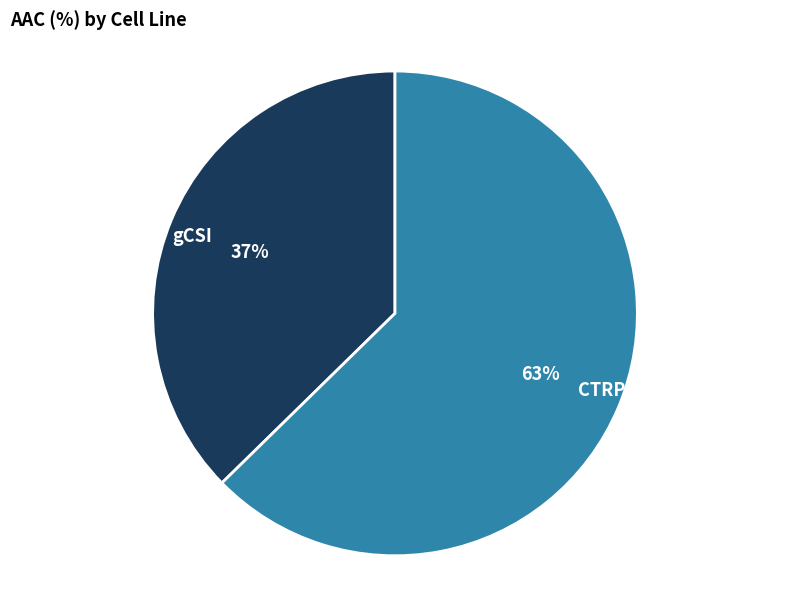

Count the number of slices in the pie.

2